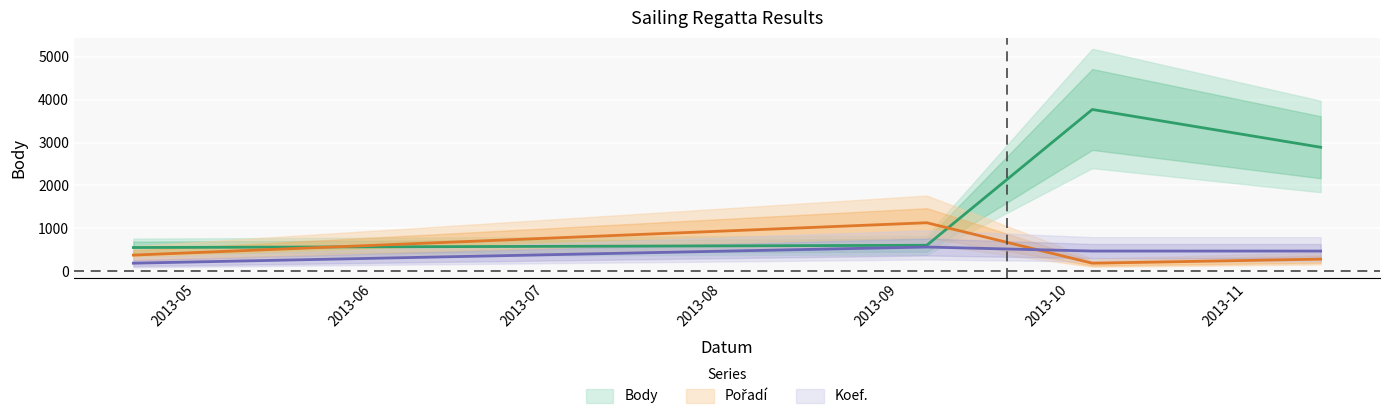

What is the minimum value for Body?

554.0